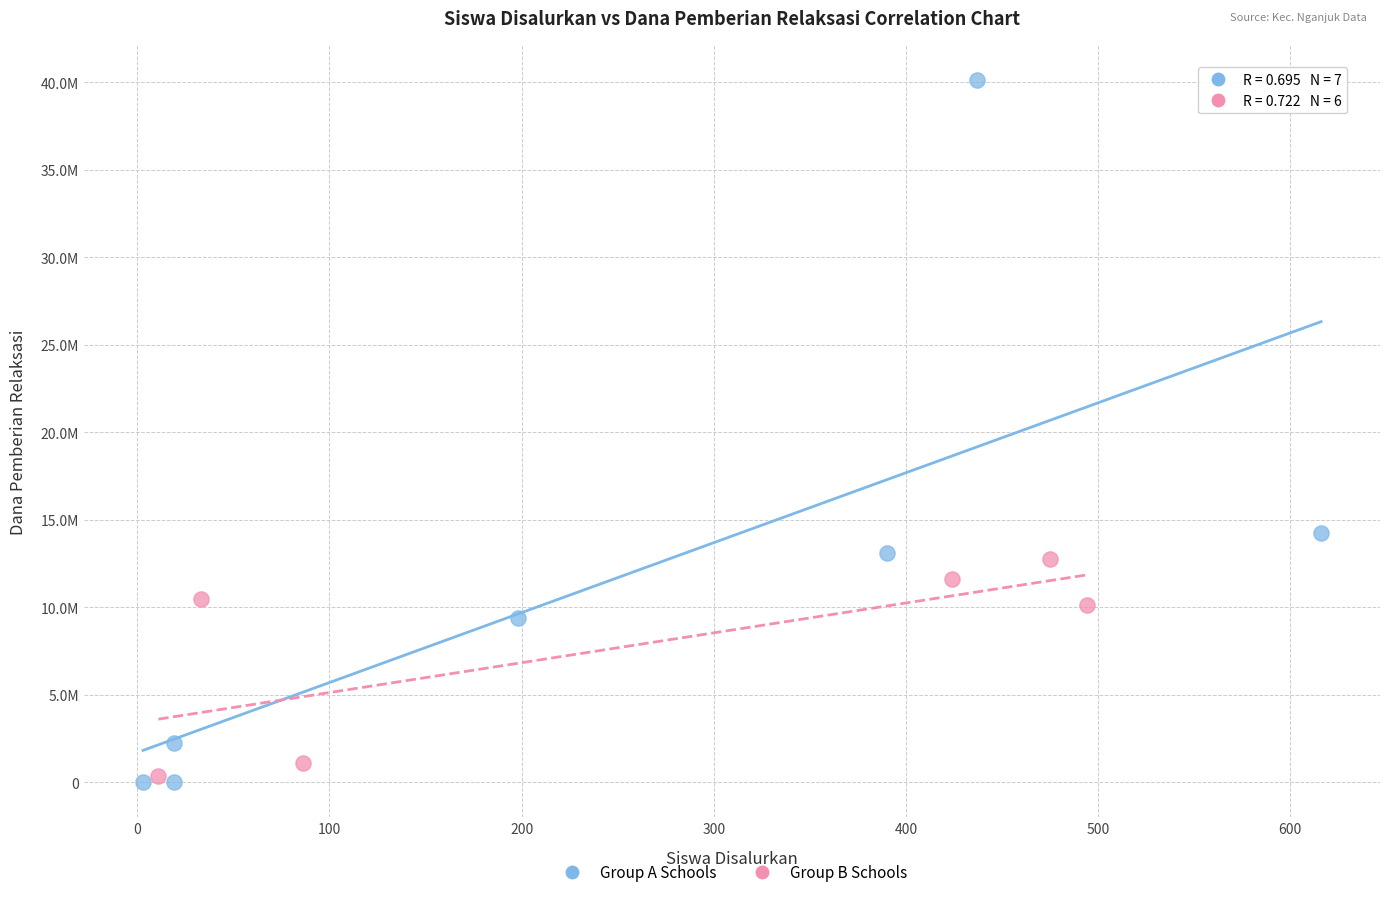

Which series contains the highest Y value?

Group A Schools